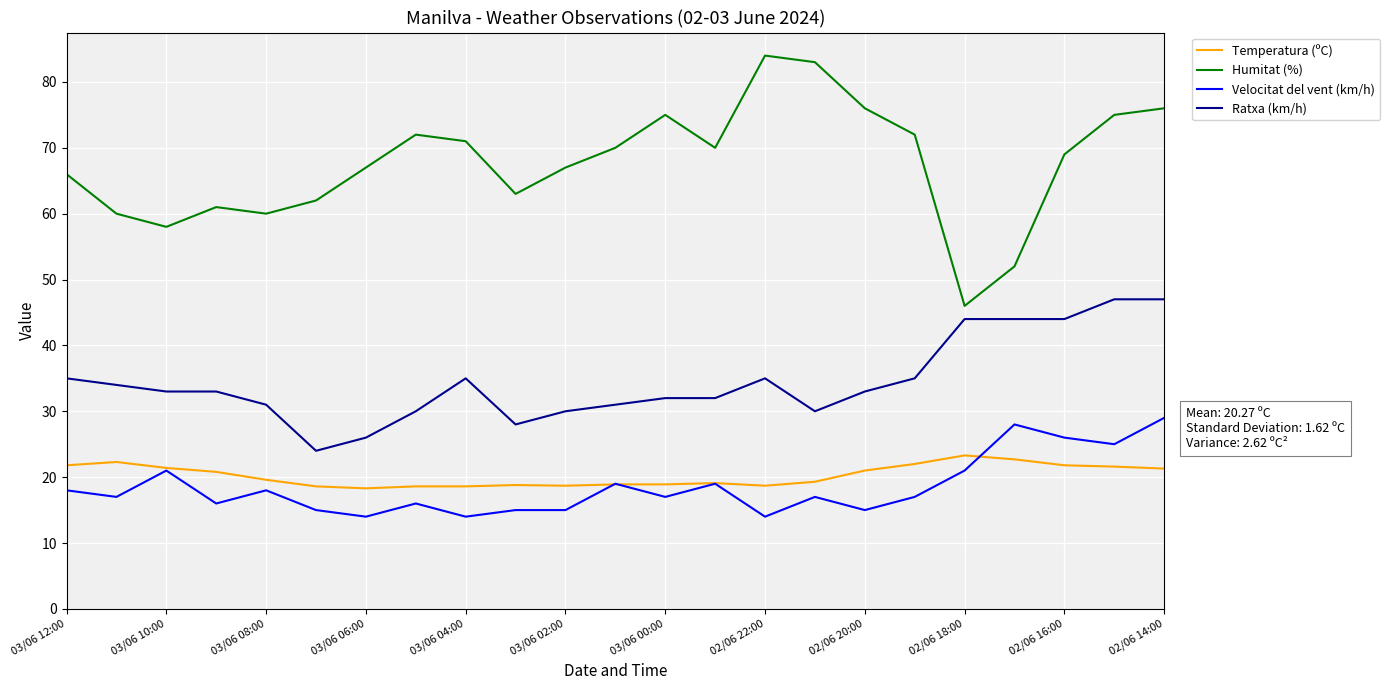

What is the greatest value displayed?

84.0